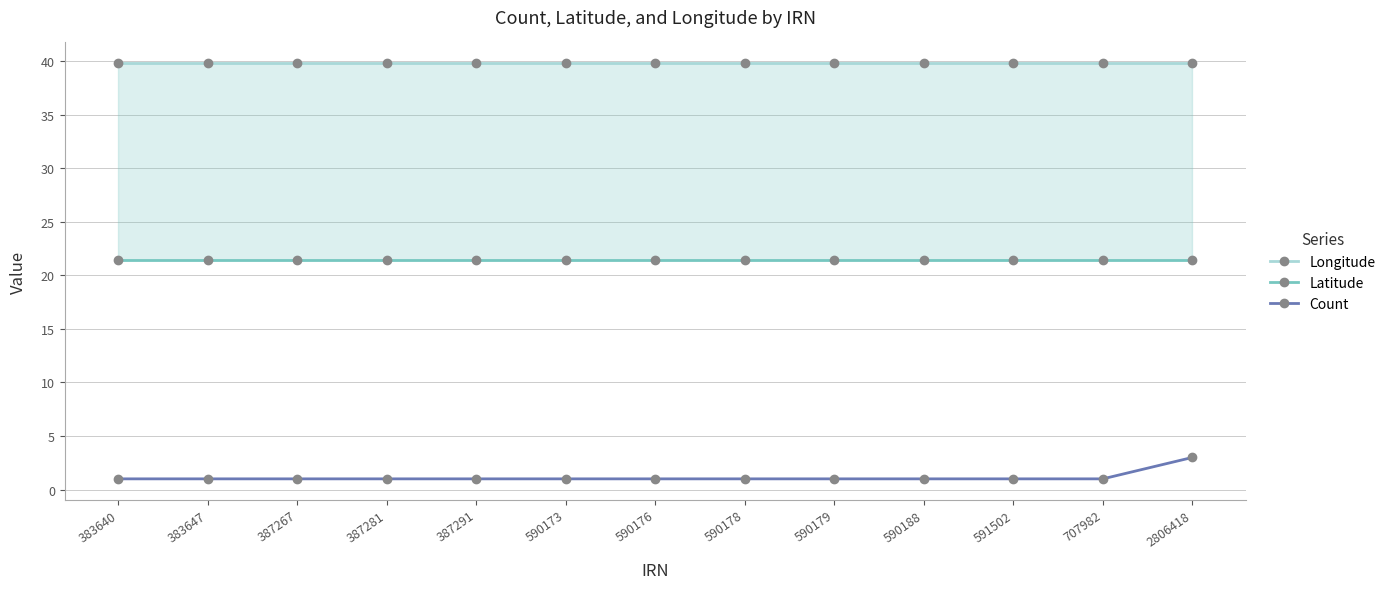

True or false: Count and Latitude cross at least once.

False